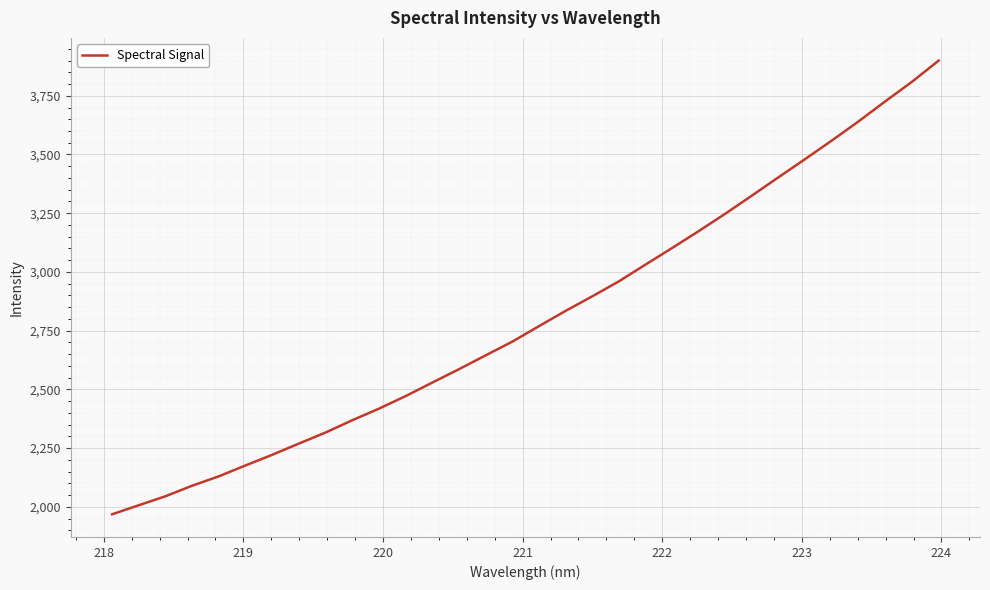

What is the difference between the maximum and minimum values?

1931.4